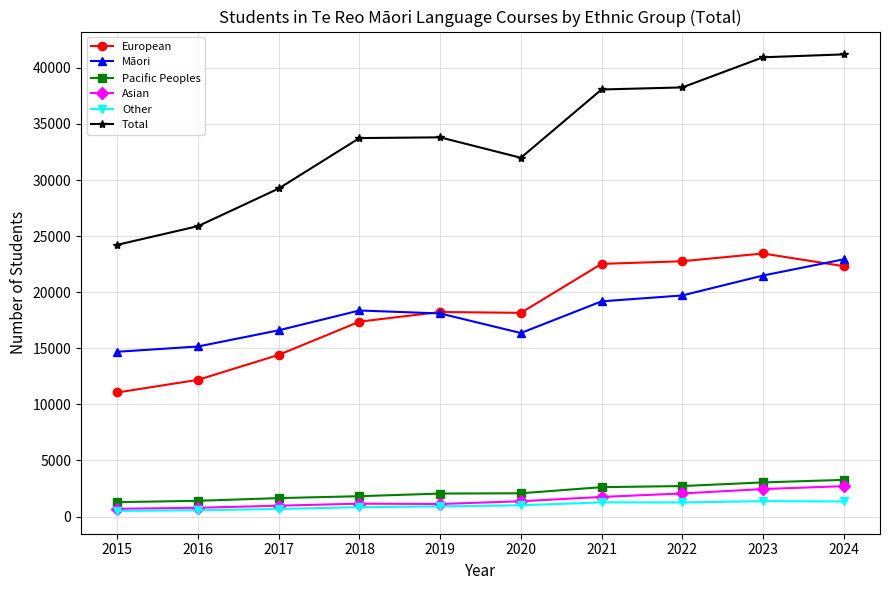

What is the value of the Māori point at the 5th from the left?

18105